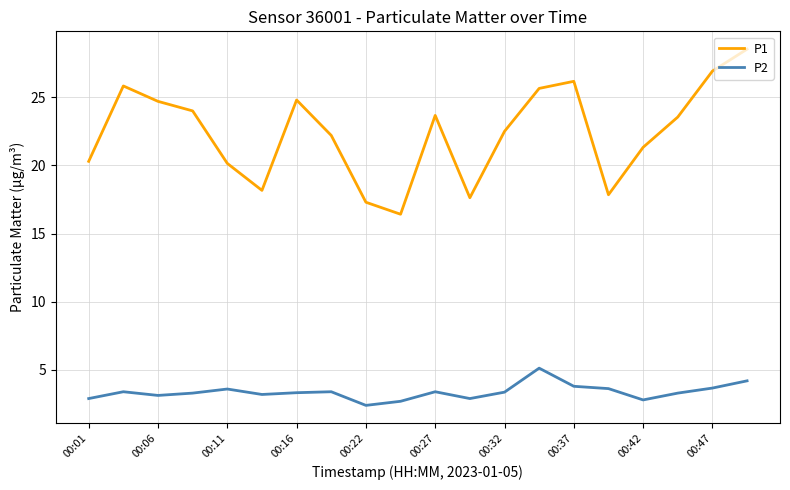

True or false: P1 and P2 cross at least once.

False